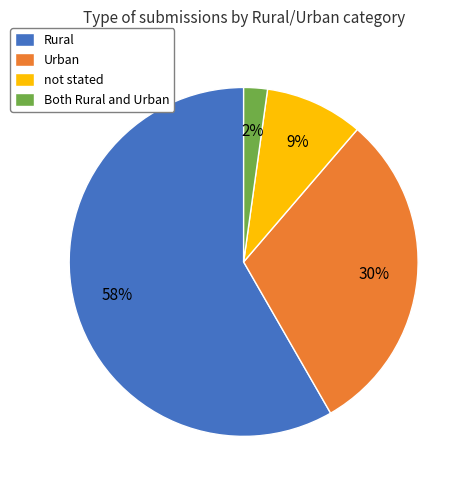

To the nearest percent, what portion does Urban represent?

30%